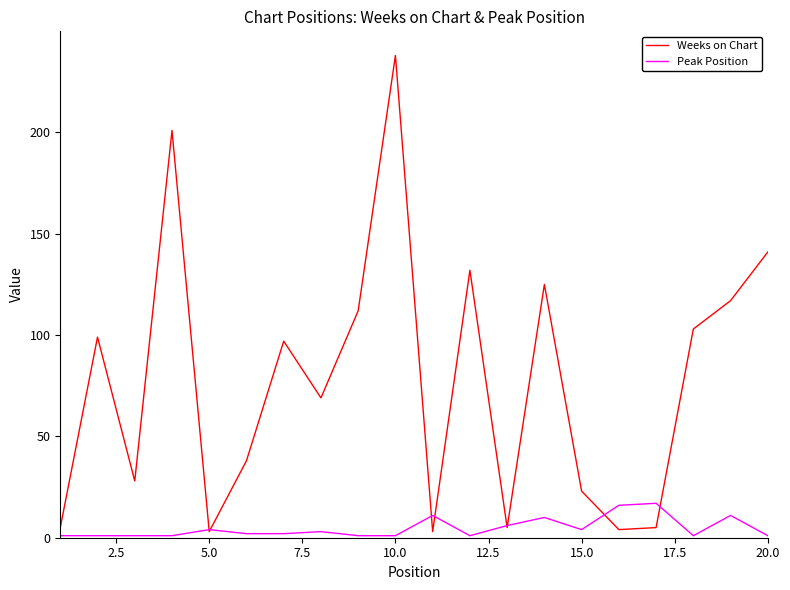

Does the chart have visible grid lines?

No